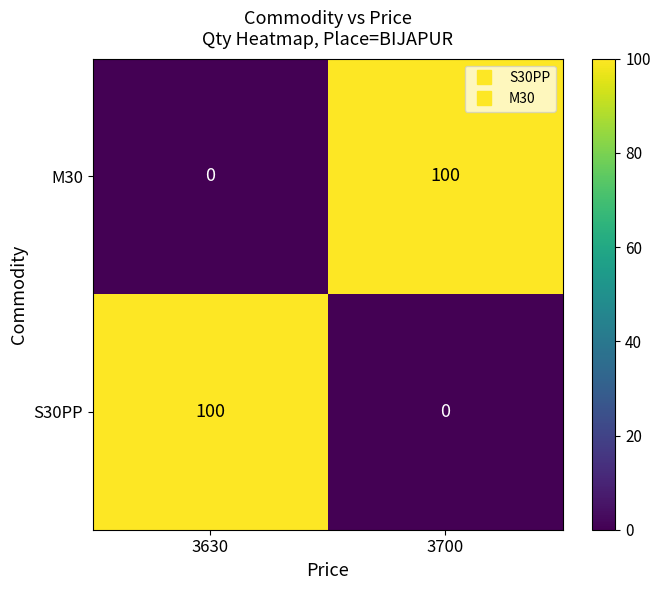

What is the difference between the highest and lowest values at 3700?

100